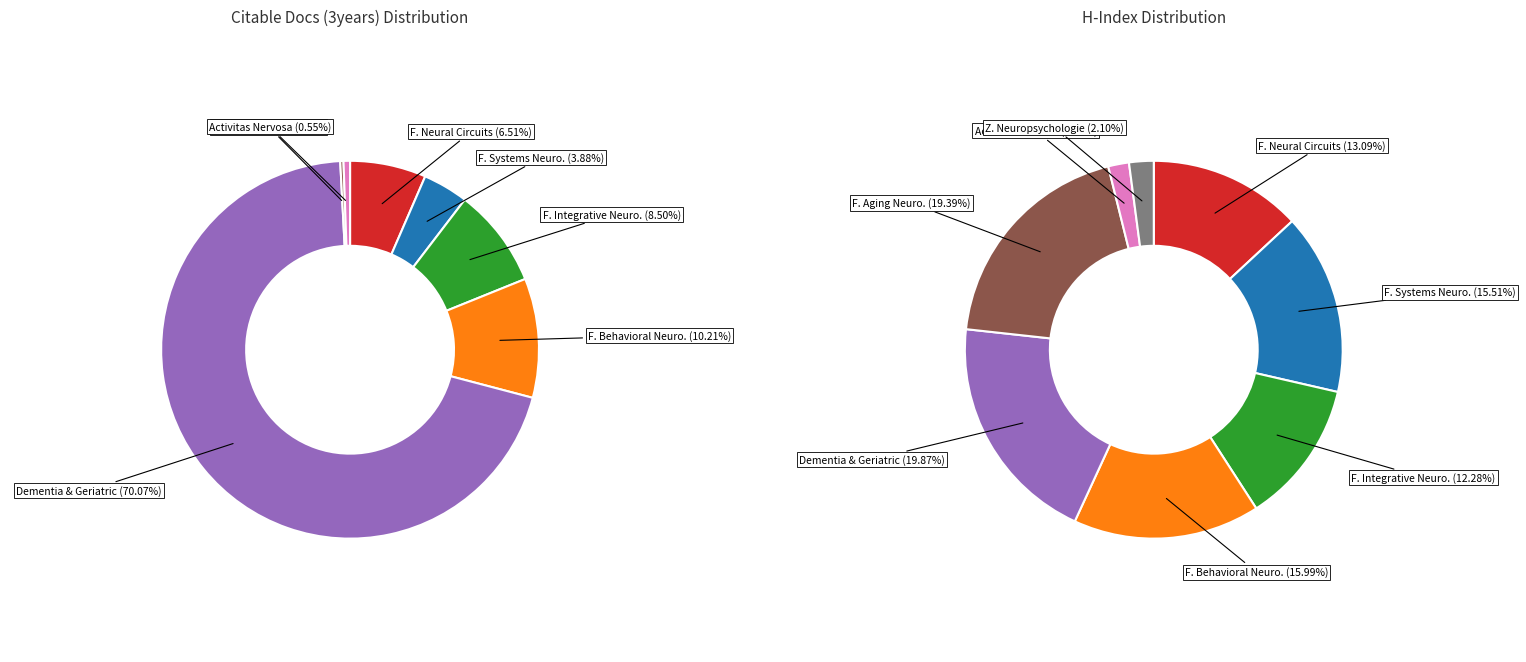

Rank the categories by value from lowest to highest.

Zeitschrift fur Neuropsychologie, Frontiers in Aging Neuroscience, Activitas Nervosa Superior, Frontiers in Systems Neuroscience, Frontiers in Neural Circuits, Frontiers in Integrative Neuroscience, Frontiers in Behavioral Neuroscience, Dementia and Geriatric Cognitive Disorders